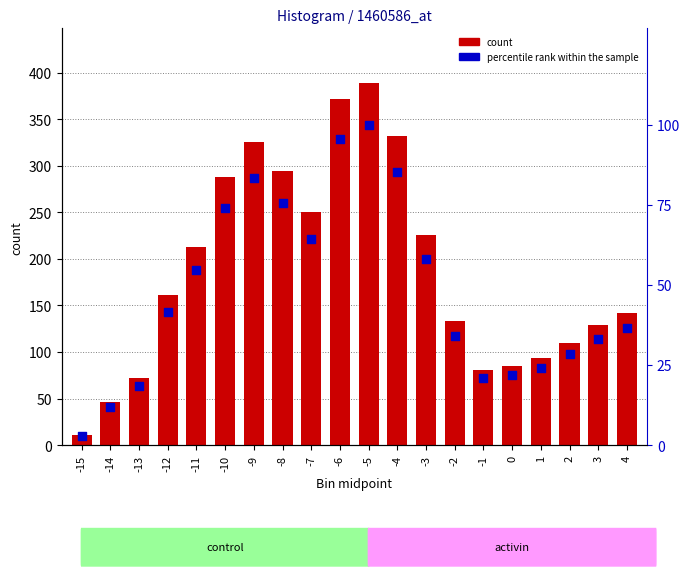

Which series has the largest total across all categories?

count